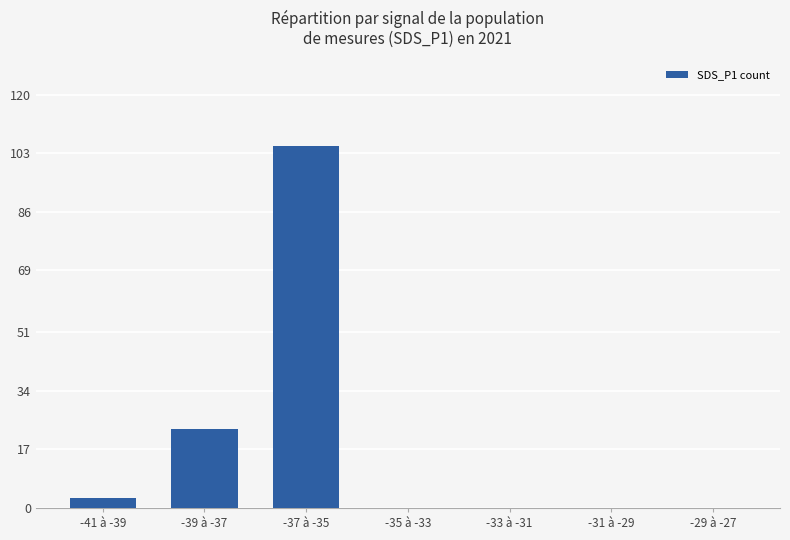

Between -37 à -35 and -39 à -37, which is larger?

-37 à -35